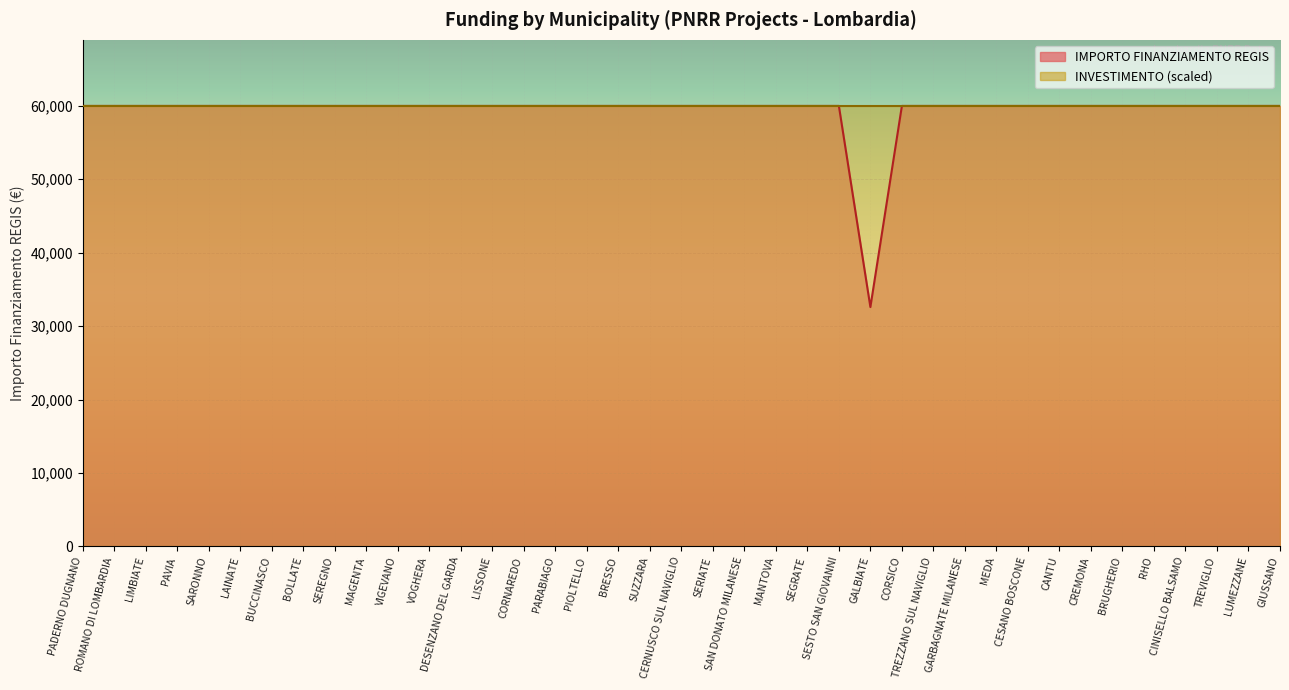

Rank the categories by value from highest to lowest.

PADERNO DUGNANO, ROMANO DI LOMBARDIA, LIMBIATE, PAVIA, SARONNO, LAINATE, BUCCINASCO, BOLLATE, SEREGNO, MAGENTA, VIGEVANO, VOGHERA, DESENZANO DEL GARDA, LISSONE, CORNAREDO, PARABIAGO, PIOLTELLO, BRESSO, SUZZARA, CERNUSCO SUL NAVIGLIO, SERIATE, SAN DONATO MILANESE, MANTOVA, SEGRATE, SESTO SAN GIOVANNI, CORSICO, TREZZANO SUL NAVIGLIO, GARBAGNATE MILANESE, MEDA, CESANO BOSCONE, CANTU, CREMONA, BRUGHERIO, RHO, CINISELLO BALSAMO, TREVIGLIO, LUMEZZANE, GIUSSANO, GALBIATE